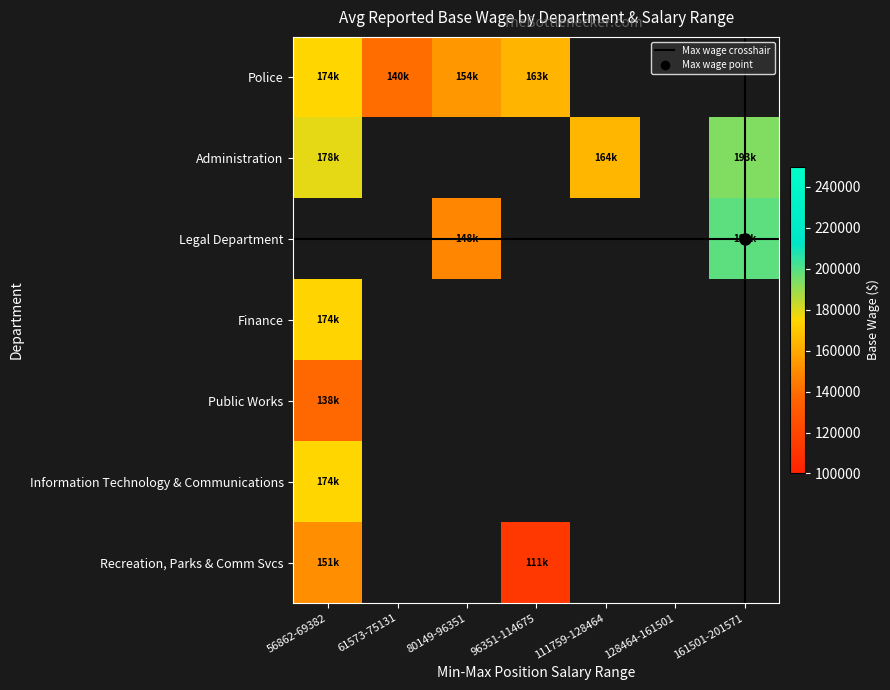

Reading left to right, list all the values displayed in this chart.

Police: Police=174995	Administration=140166	Legal Department=154259	Finance=163573	Public Works=0	Information Technology & Communications=0	Recreation, Parks & Comm Svcs=0
Administration: Police=178861	Administration=0	Legal Department=0	Finance=0	Public Works=164236	Information Technology & Communications=0	Recreation, Parks & Comm Svcs=193486
Legal Department: Police=0	Administration=0	Legal Department=148383	Finance=0	Public Works=0	Information Technology & Communications=0	Recreation, Parks & Comm Svcs=198649
Finance: Police=174234	Administration=0	Legal Department=0	Finance=0	Public Works=0	Information Technology & Communications=0	Recreation, Parks & Comm Svcs=0
Public Works: Police=138598	Administration=0	Legal Department=0	Finance=0	Public Works=0	Information Technology & Communications=0	Recreation, Parks & Comm Svcs=0
Information Technology & Communications: Police=174463	Administration=0	Legal Department=0	Finance=0	Public Works=0	Information Technology & Communications=0	Recreation, Parks & Comm Svcs=0
Recreation, Parks & Comm Svcs: Police=151349	Administration=0	Legal Department=0	Finance=111759	Public Works=0	Information Technology & Communications=0	Recreation, Parks & Comm Svcs=0